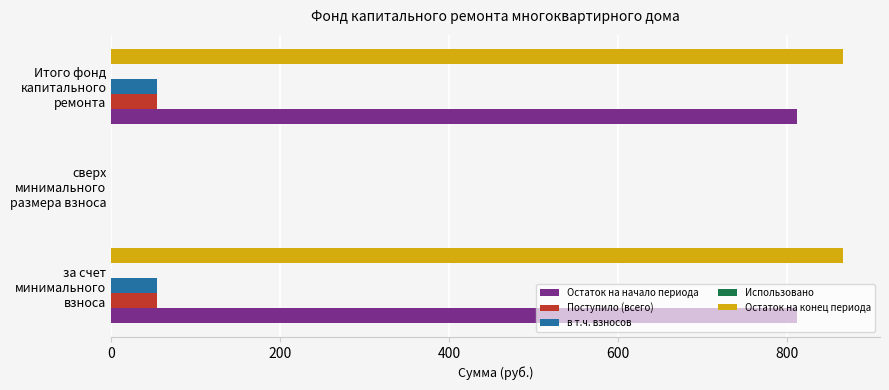

Which series has the largest range (max minus min)?

Остаток на конец периода